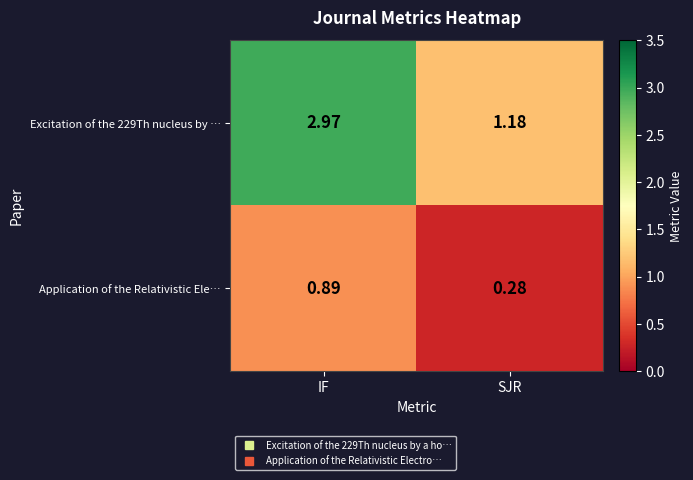

At how many categories does at least one series exceed 2?

1